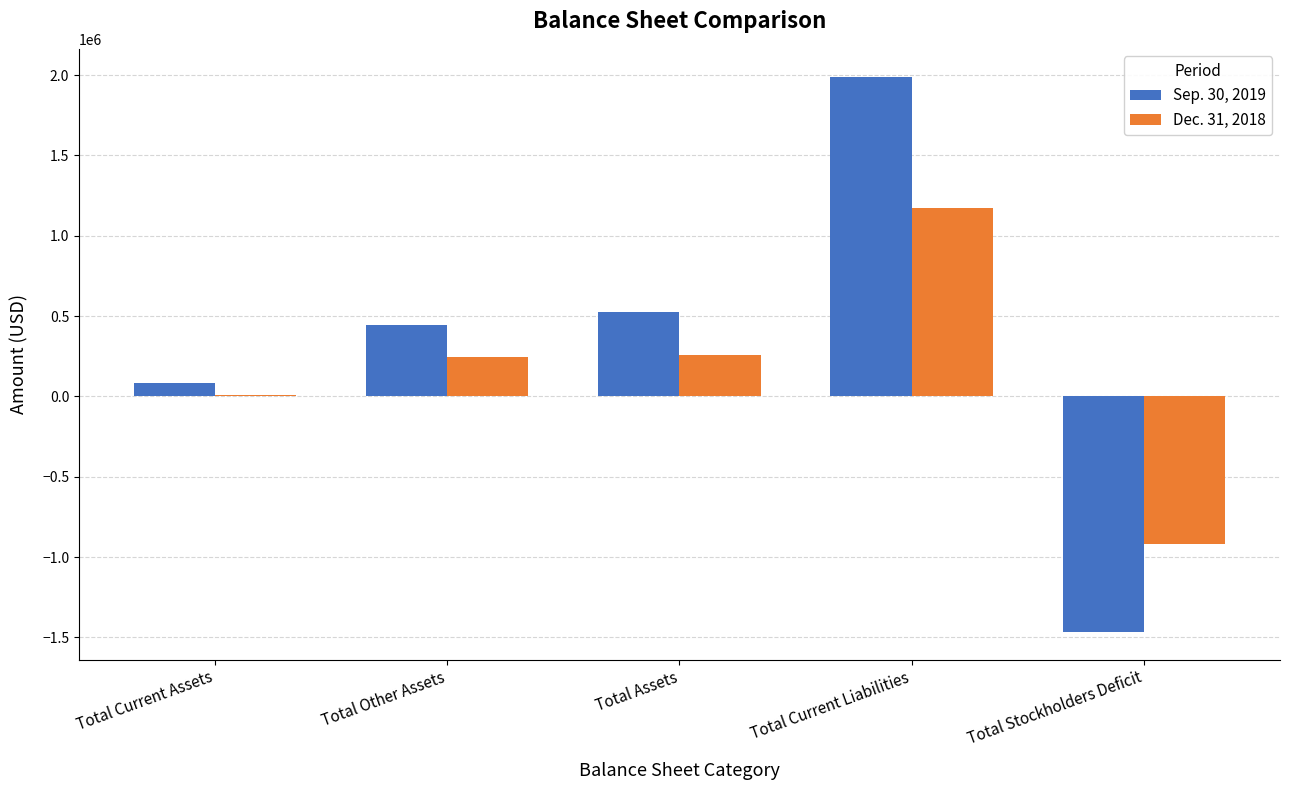

Which series changed the most between Total Current Liabilities and Total Stockholders Deficit?

Sep. 30, 2019